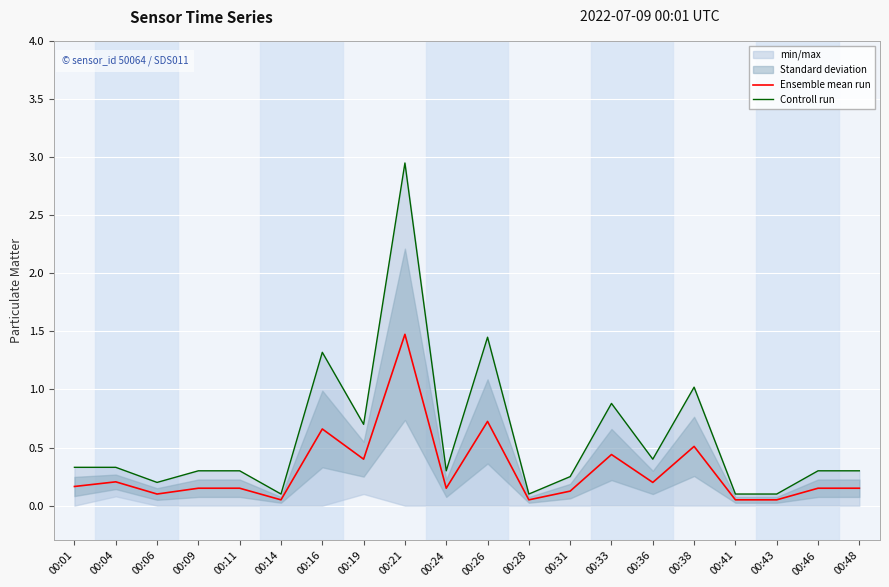

True or false: Ensemble mean run and Controll run intersect in this chart.

False